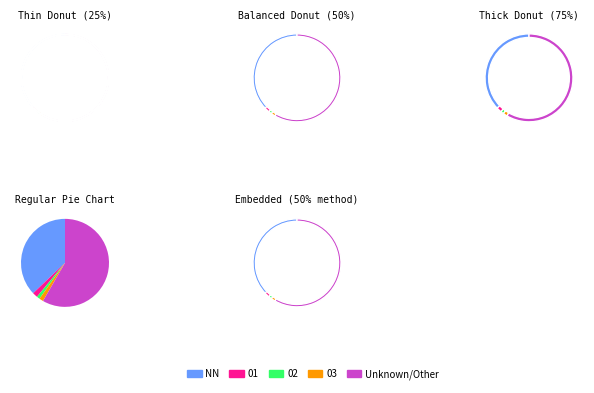

What is the change in value from NN to 03?

-94